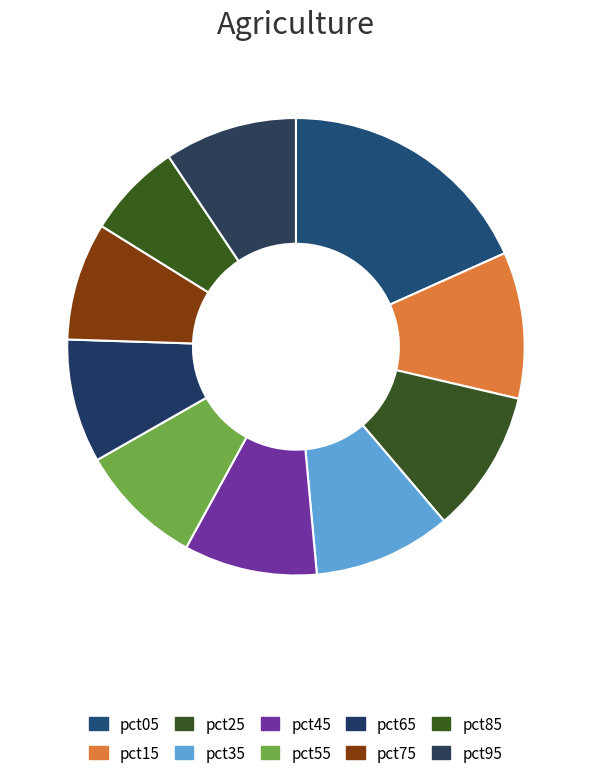

To the nearest percent, what is the combined percentage of pct05 and pct95?

28%